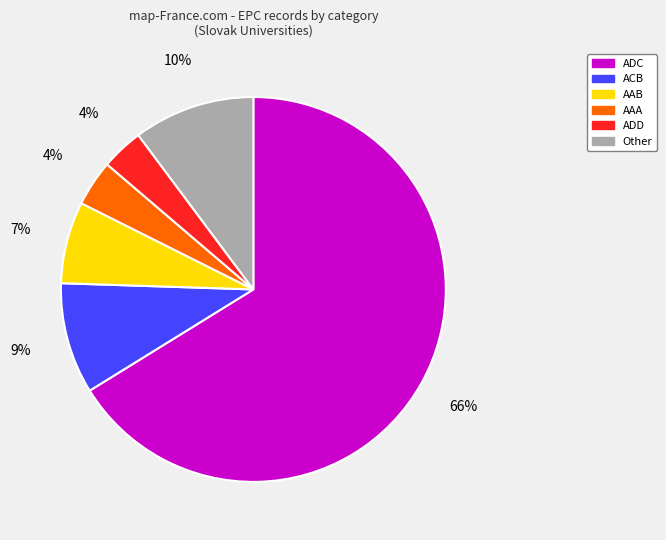

To the nearest percent, what is the average slice percentage?

17%